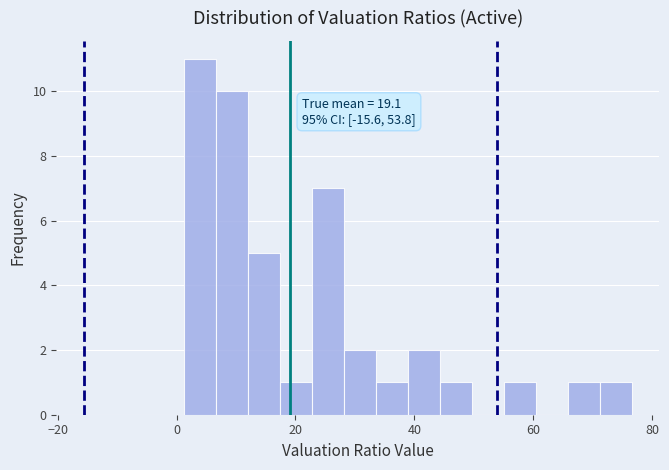

Around what value on the x-axis is the tallest bar? Give the approximate position of its centre, as read against the axis.

4